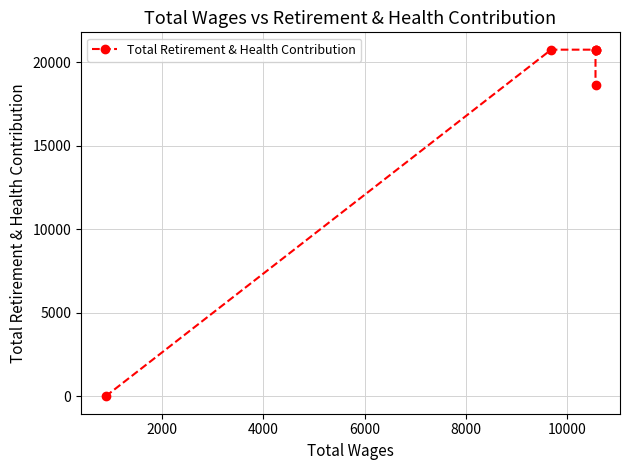

Is this an area chart (filled region under the line)?

No